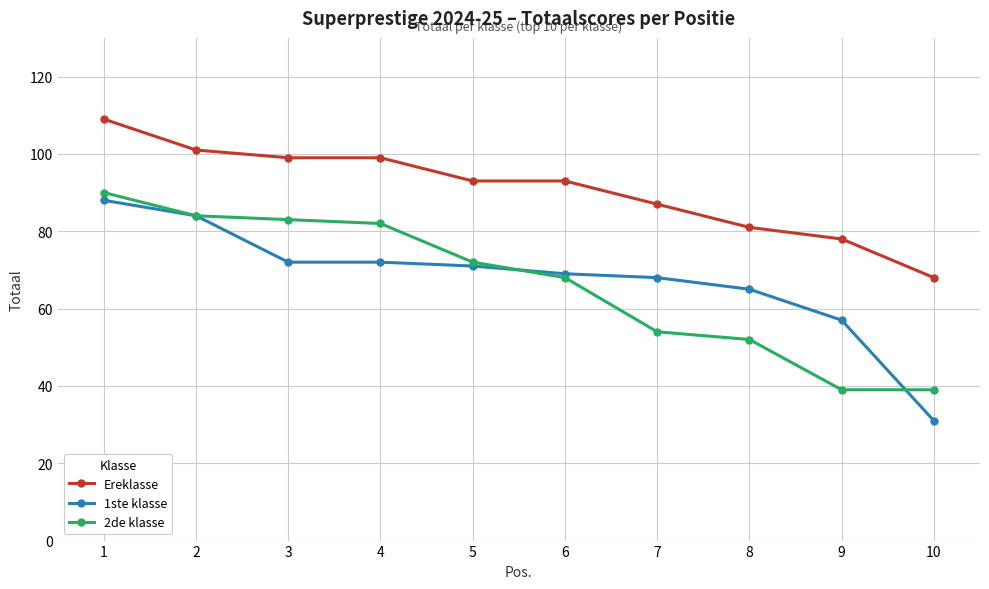

What is the total value across all series at 10?

138